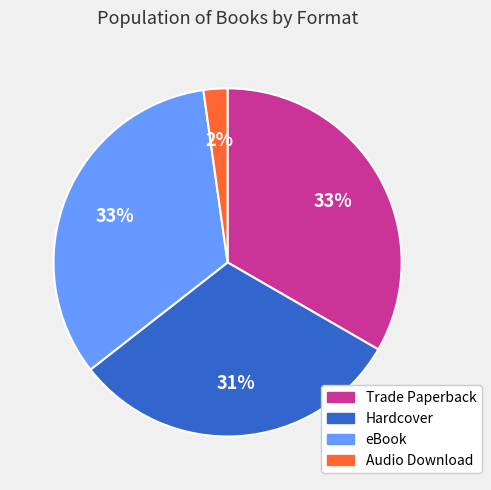

Between eBook and Audio Download, which is larger?

eBook